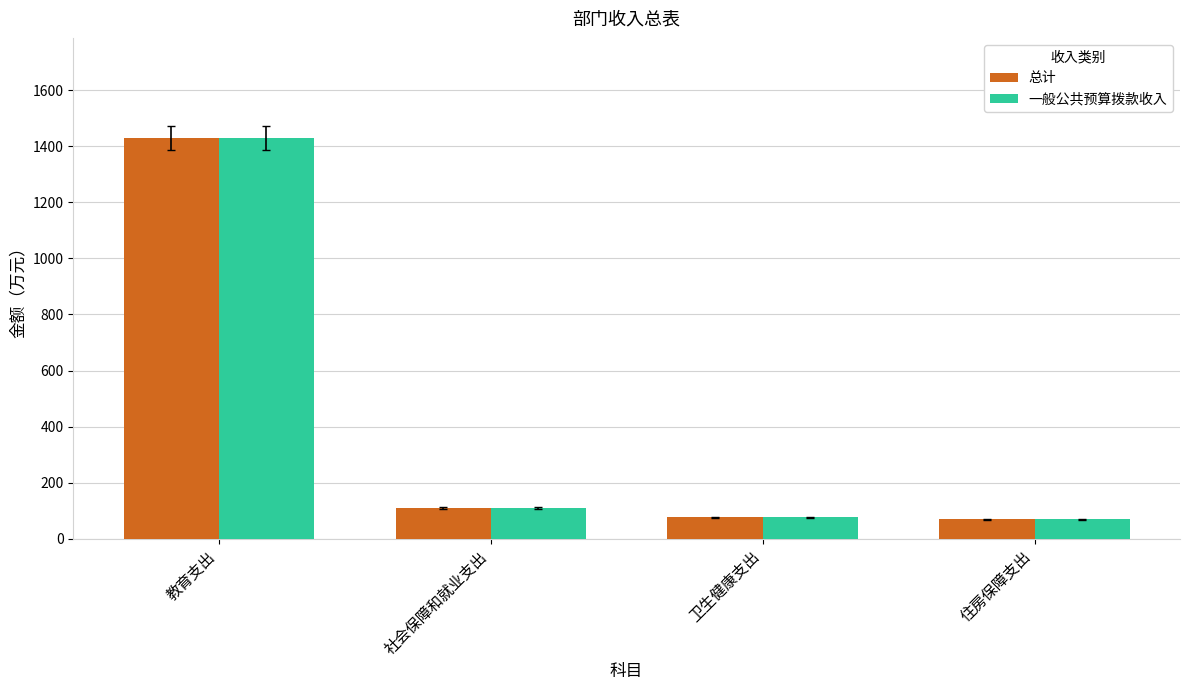

Is it true that 总计 equals 108.6 at 社会保障和就业支出?

True